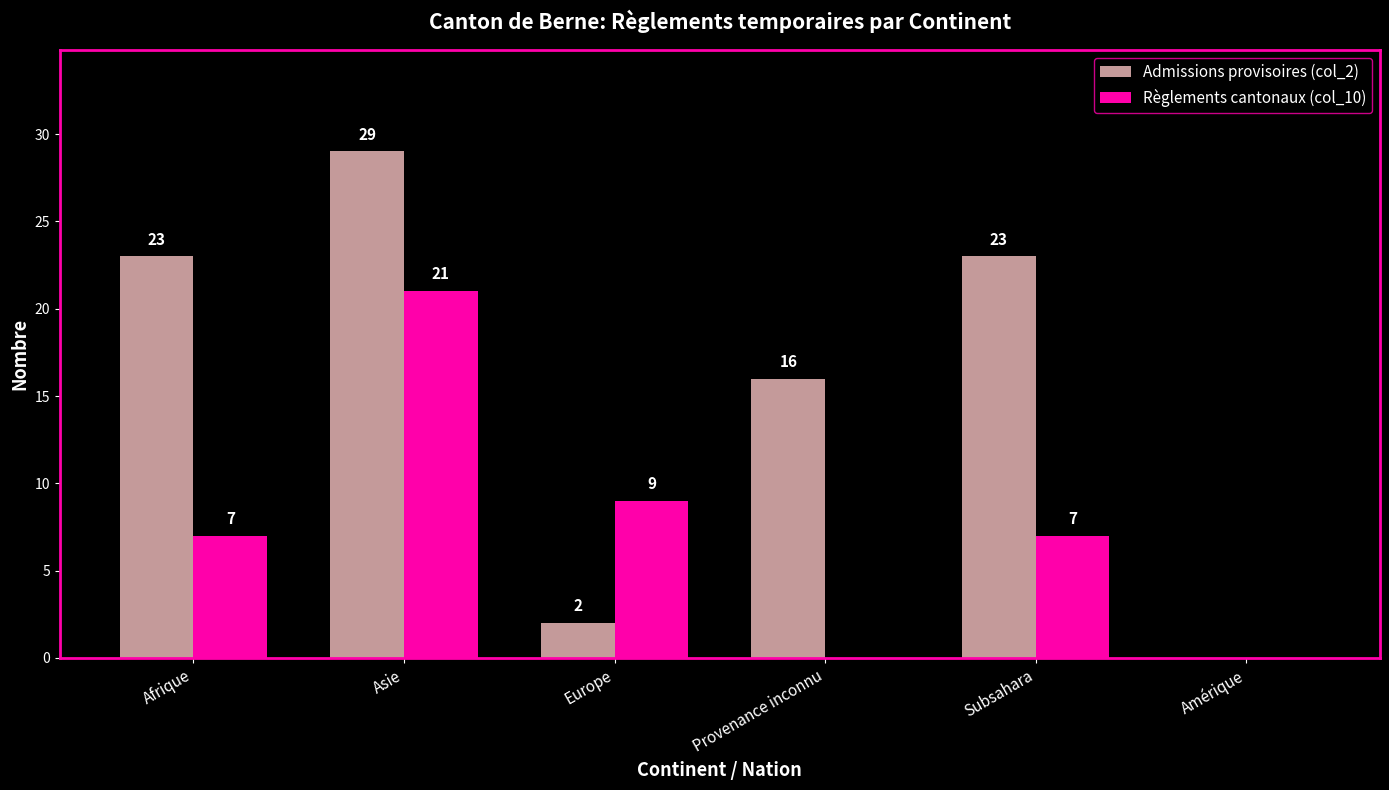

Which category has the highest value in the Règlements cantonaux (col_10) series?

Asie